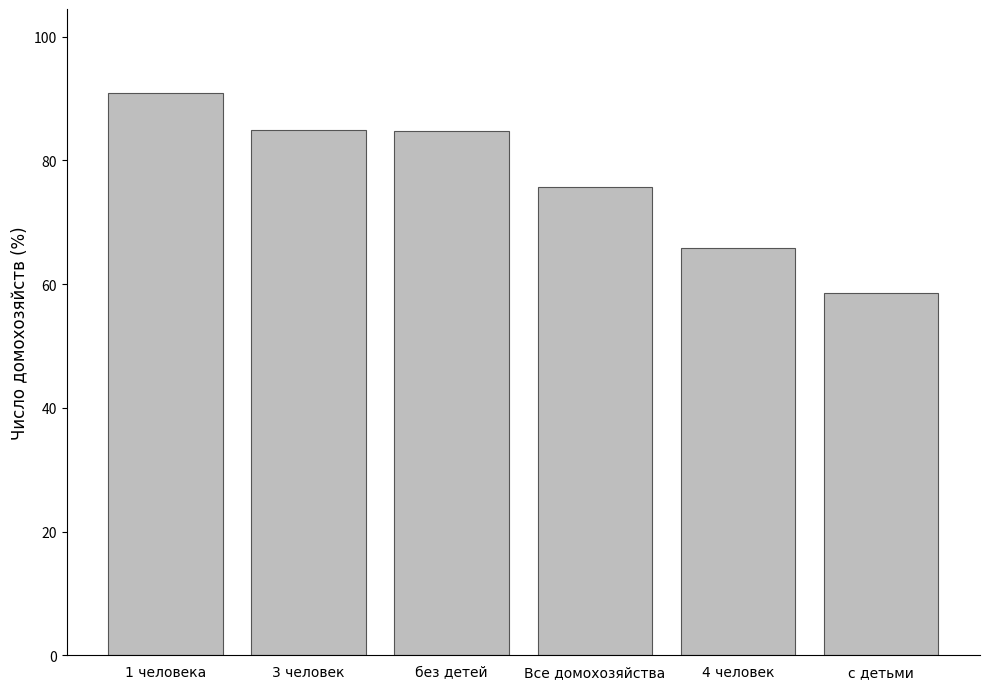

What is the change in value from 1 человека to 4 человек?

-24.9